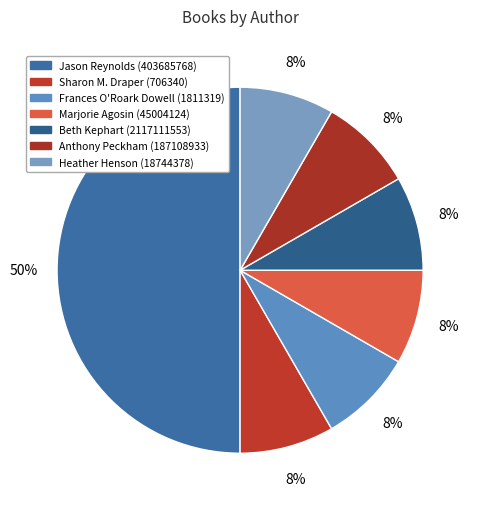

How many segments does this pie chart have?

7